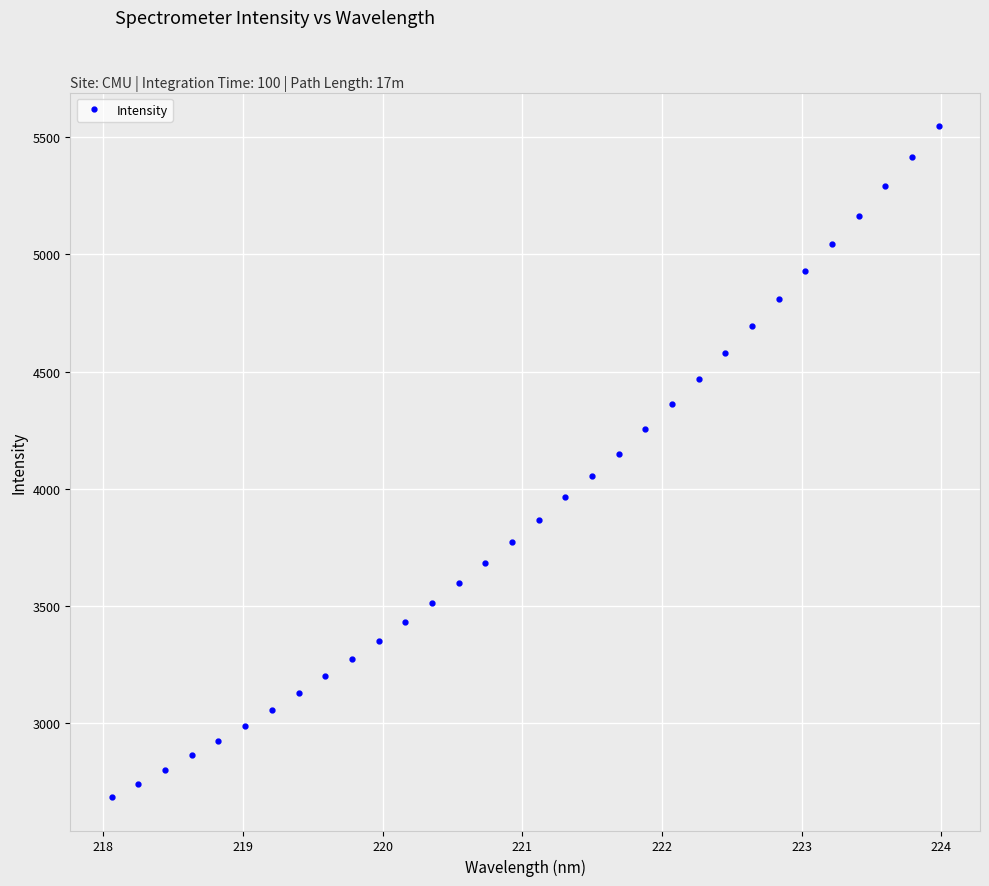

How many lines are shown in the chart?

1